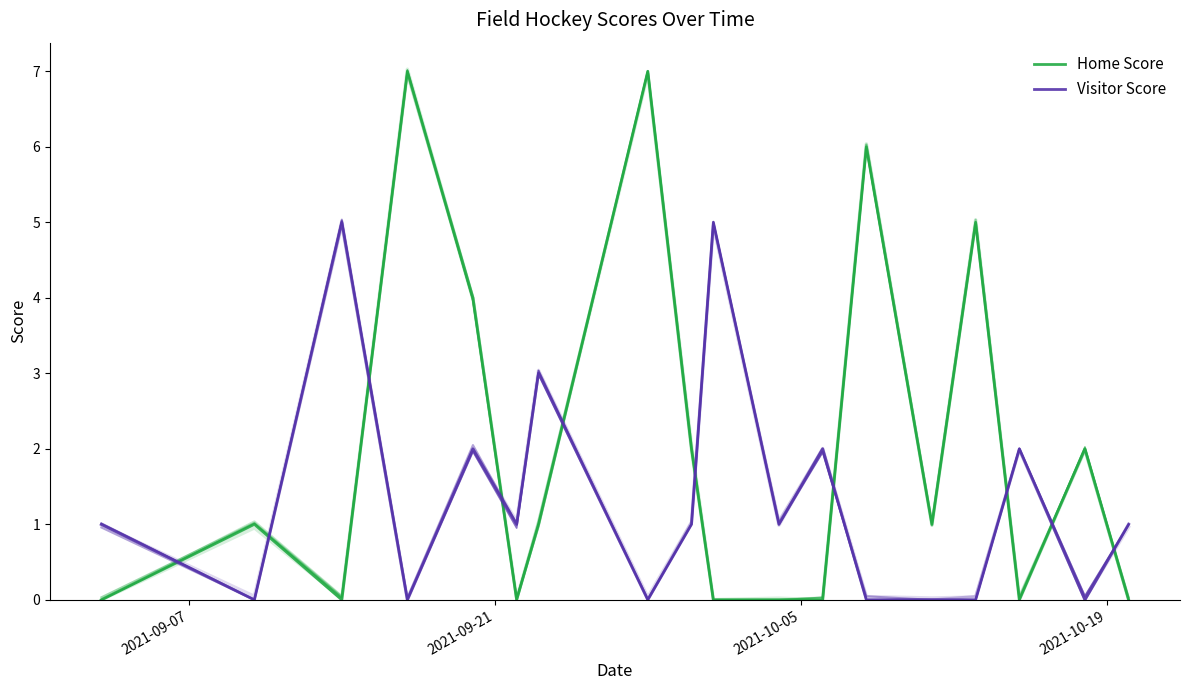

What is the difference between the maximum and minimum values in the Visitor Score series?

5